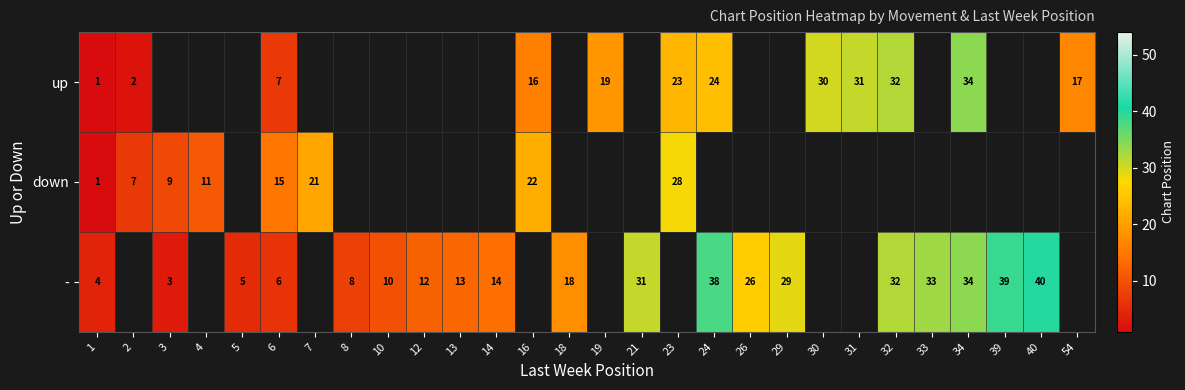

The value of up at 31 is 31. True or false?

True